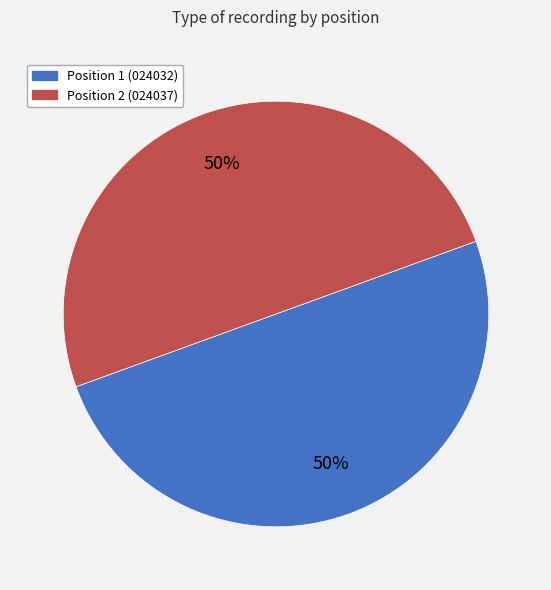

To the nearest percent, what is the average slice percentage?

50%